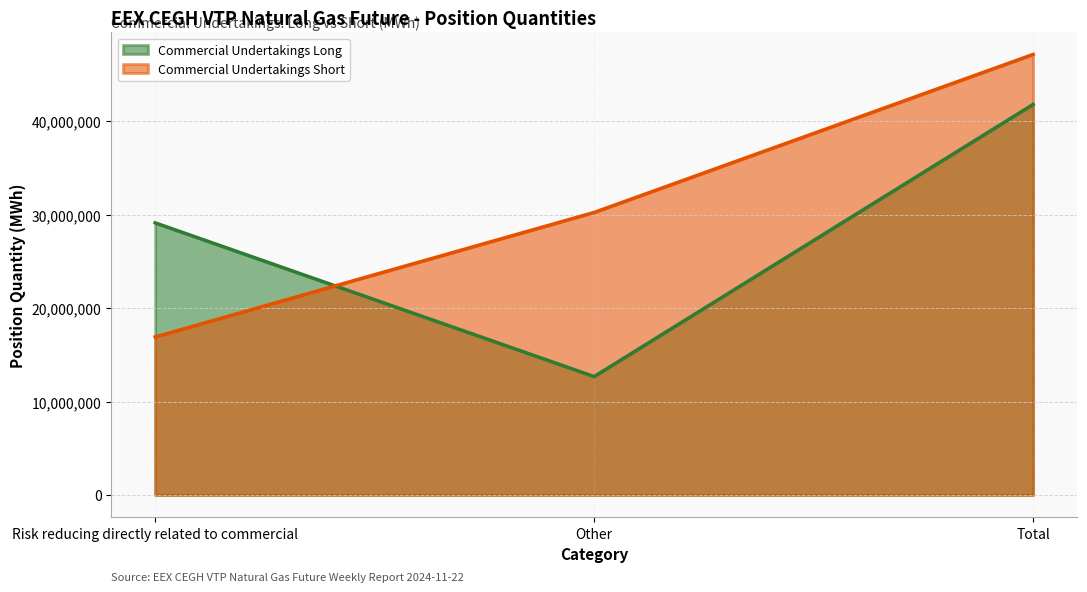

At how many categories does at least one series exceed 39194874?

1